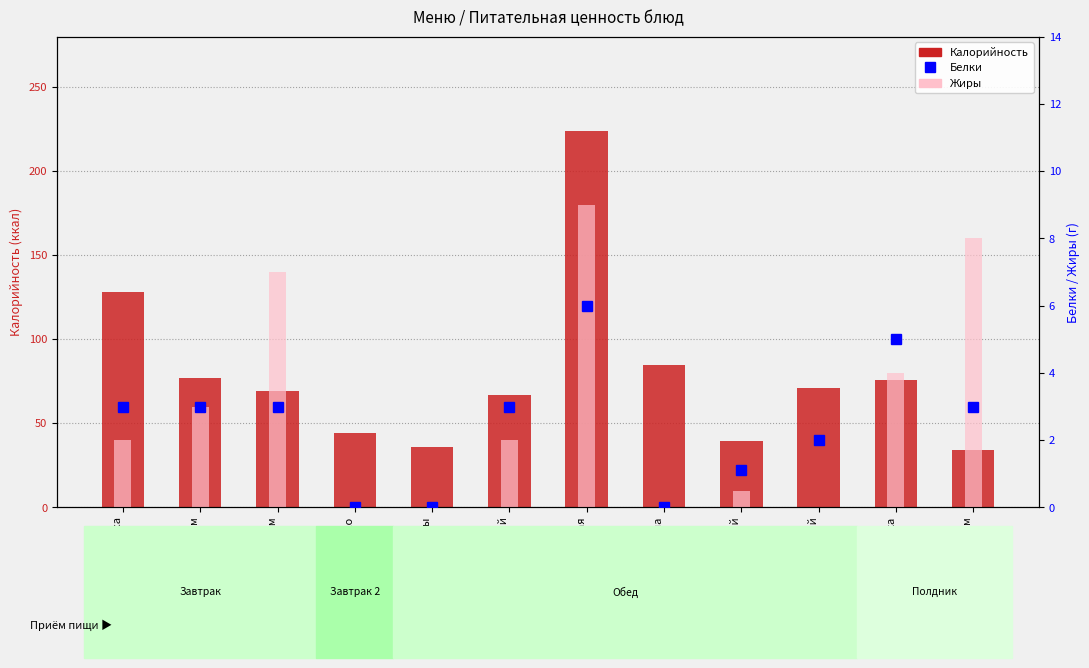

What is the total value across all series at яблоко?

44.0